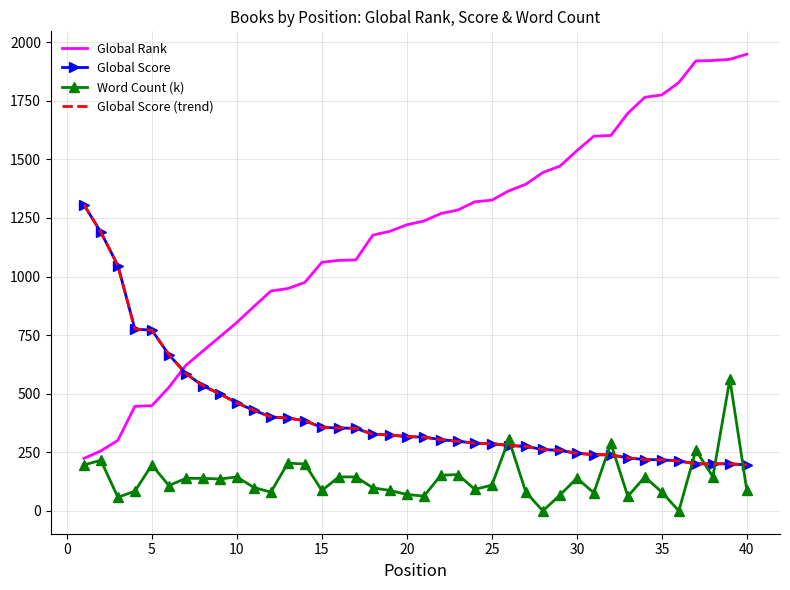

What are all the series names shown in the legend?

Global Rank, Global Score, Word Count (k), Global Score (trend)